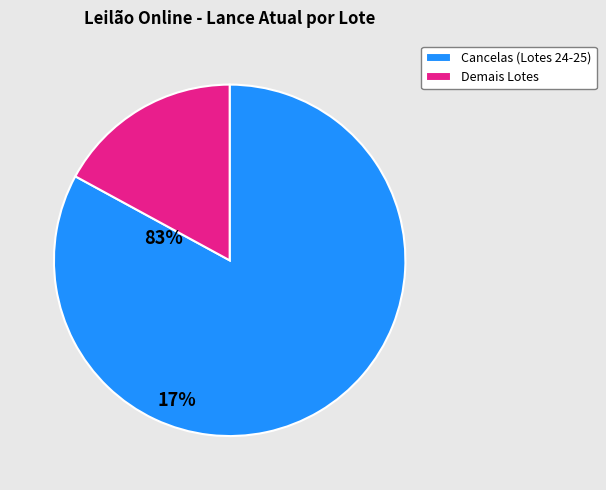

Is there a majority slice in this chart?

Yes